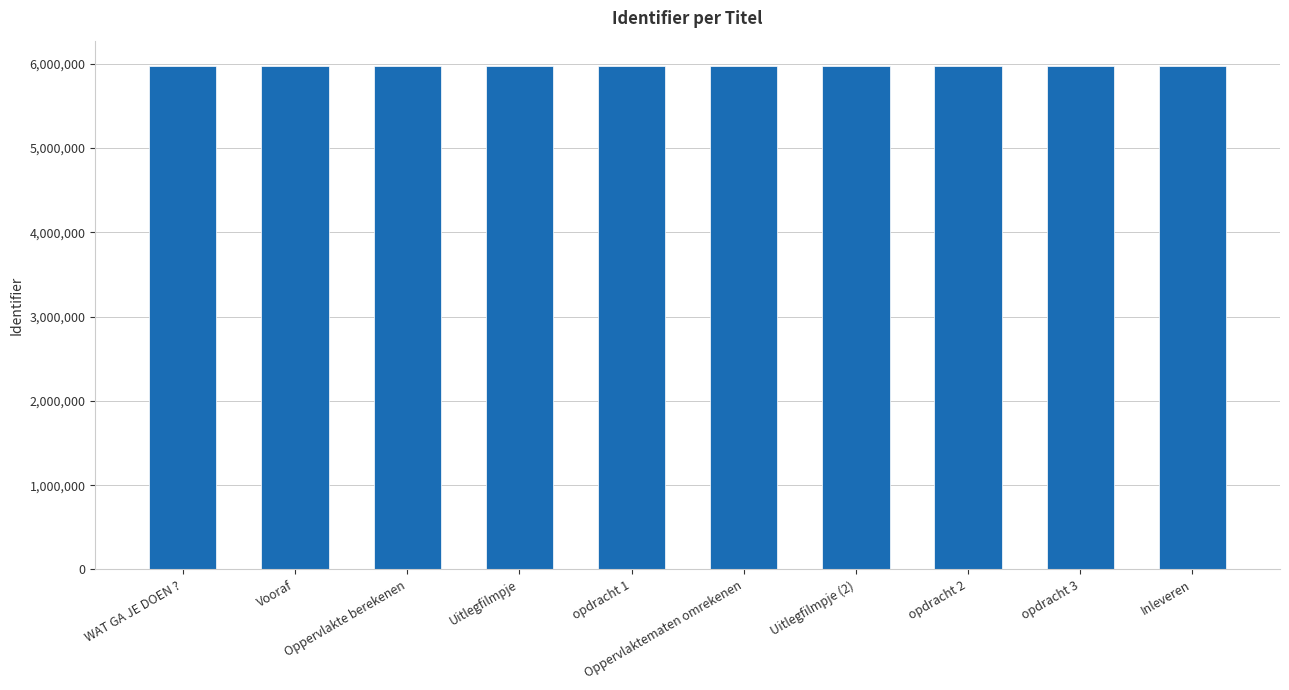

What is the value of the 4th bar from the left?

5973960